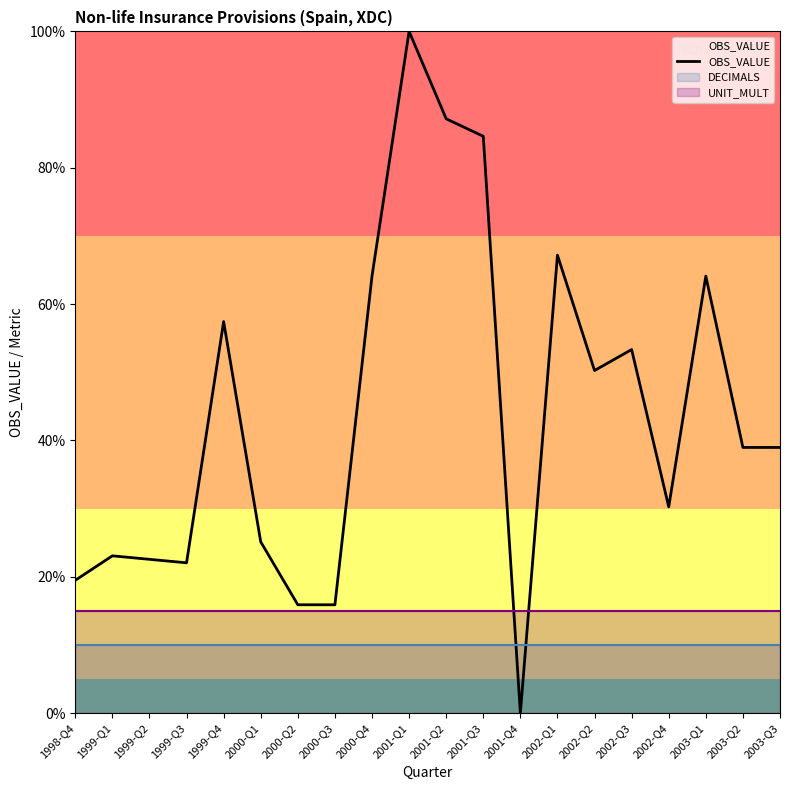

What is the change in value from 2002-Q2 to 2003-Q2?

-11.3